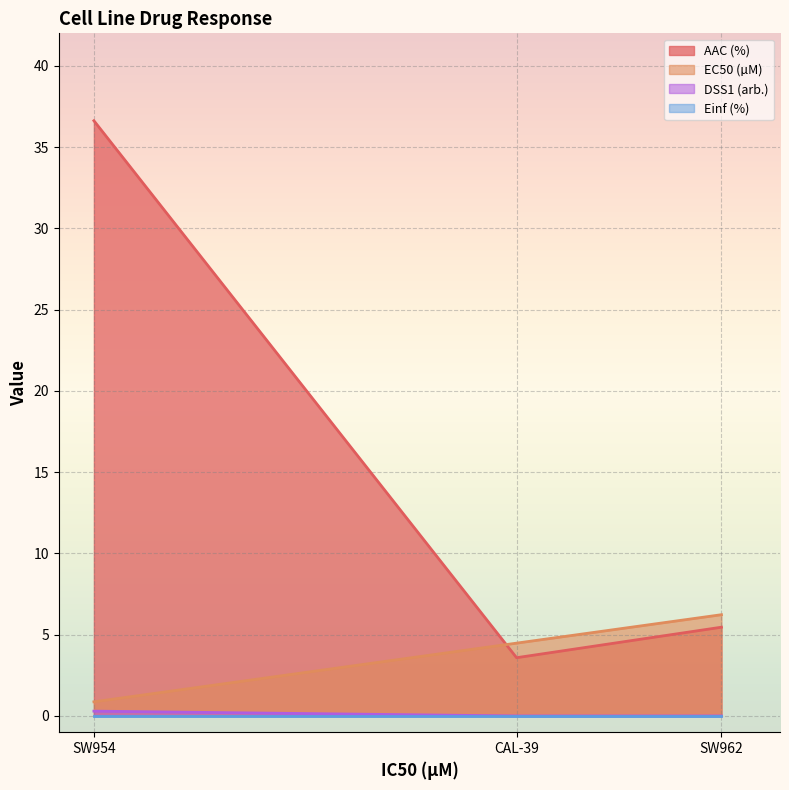

Which series has the largest total across all categories?

AAC (%)